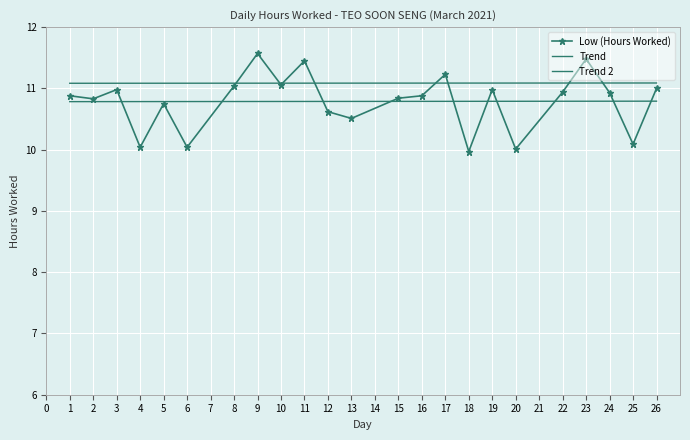

What is the change in value from 6 to 26?

+1.0